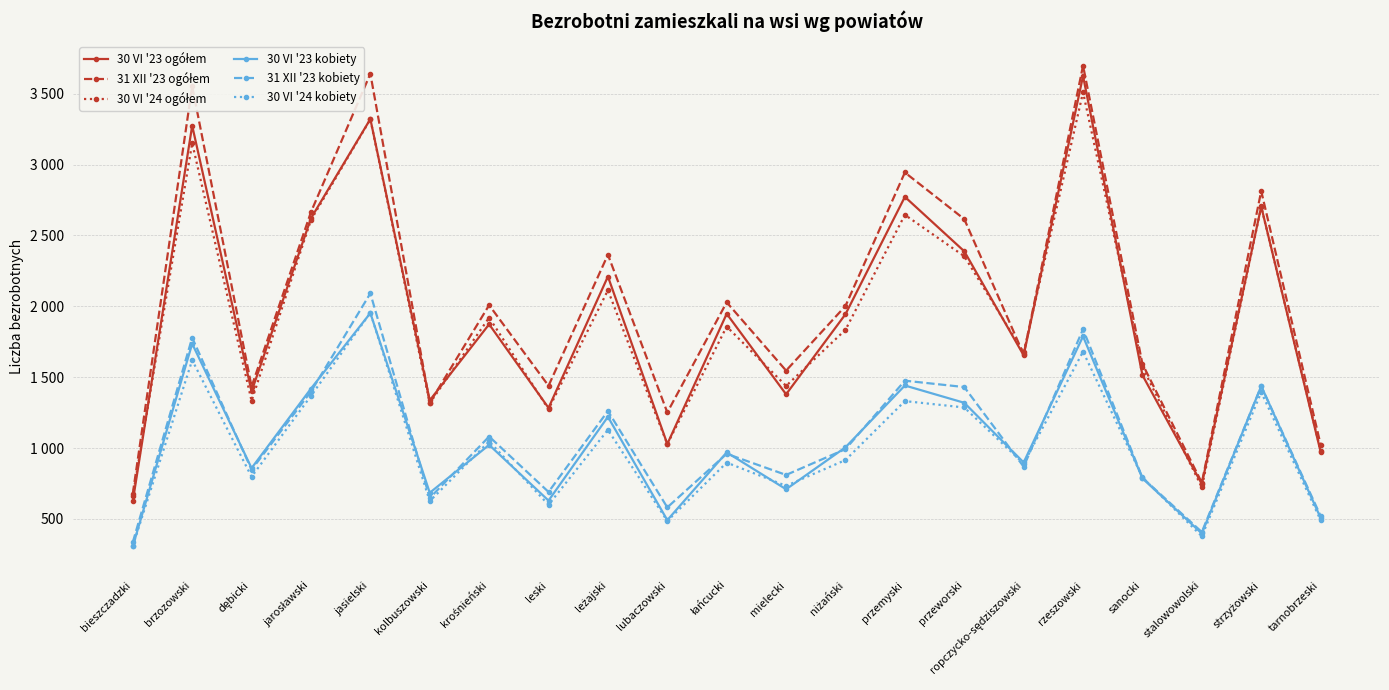

Reading right to left, extract all data points from this chart.

30 VI '23 ogółem: tarnobrzeski=974	strzyżowski=2704	stalowowolski=746	sanocki=1514	rzeszowski=3625	ropczycko-sędziszowski=1654	przeworski=2388	przemyski=2772	niżański=1944	mielecki=1379	łańcucki=1947	lubaczowski=1028	leżajski=2210	leski=1283	krośnieński=1873	kolbuszowski=1336	jasielski=3321	jarosławski=2621	dębicki=1399	brzozowski=3274	bieszczadzki=625
31 XII '23 ogółem: tarnobrzeski=1024	strzyżowski=2813	stalowowolski=755	sanocki=1593	rzeszowski=3698	ropczycko-sędziszowski=1660	przeworski=2615	przemyski=2944	niżański=2002	mielecki=1546	łańcucki=2028	lubaczowski=1251	leżajski=2364	leski=1439	krośnieński=2008	kolbuszowski=1319	jasielski=3641	jarosławski=2665	dębicki=1433	brzozowski=3552	bieszczadzki=678
30 VI '24 ogółem: tarnobrzeski=982	strzyżowski=2702	stalowowolski=723	sanocki=1571	rzeszowski=3510	ropczycko-sędziszowski=1674	przeworski=2353	przemyski=2645	niżański=1834	mielecki=1438	łańcucki=1857	lubaczowski=1027	leżajski=2113	leski=1274	krośnieński=1920	kolbuszowski=1316	jasielski=3319	jarosławski=2609	dębicki=1333	brzozowski=3151	bieszczadzki=661
30 VI '23 kobiety: tarnobrzeski=507	strzyżowski=1437	stalowowolski=397	sanocki=786	rzeszowski=1788	ropczycko-sędziszowski=898	przeworski=1319	przemyski=1441	niżański=1005	mielecki=709	łańcucki=969	lubaczowski=491	leżajski=1220	leski=629	krośnieński=1022	kolbuszowski=684	jasielski=1952	jarosławski=1419	dębicki=858	brzozowski=1736	bieszczadzki=306
31 XII '23 kobiety: tarnobrzeski=521	strzyżowski=1436	stalowowolski=407	sanocki=790	rzeszowski=1838	ropczycko-sędziszowski=868	przeworski=1430	przemyski=1475	niżański=992	mielecki=810	łańcucki=959	lubaczowski=581	leżajski=1261	leski=690	krośnieński=1081	kolbuszowski=647	jasielski=2091	jarosławski=1398	dębicki=847	brzozowski=1778	bieszczadzki=335
30 VI '24 kobiety: tarnobrzeski=491	strzyżowski=1394	stalowowolski=377	sanocki=793	rzeszowski=1680	ropczycko-sędziszowski=890	przeworski=1286	przemyski=1331	niżański=915	mielecki=733	łańcucki=897	lubaczowski=485	leżajski=1128	leski=599	krośnieński=1047	kolbuszowski=625	jasielski=1954	jarosławski=1368	dębicki=797	brzozowski=1620	bieszczadzki=308